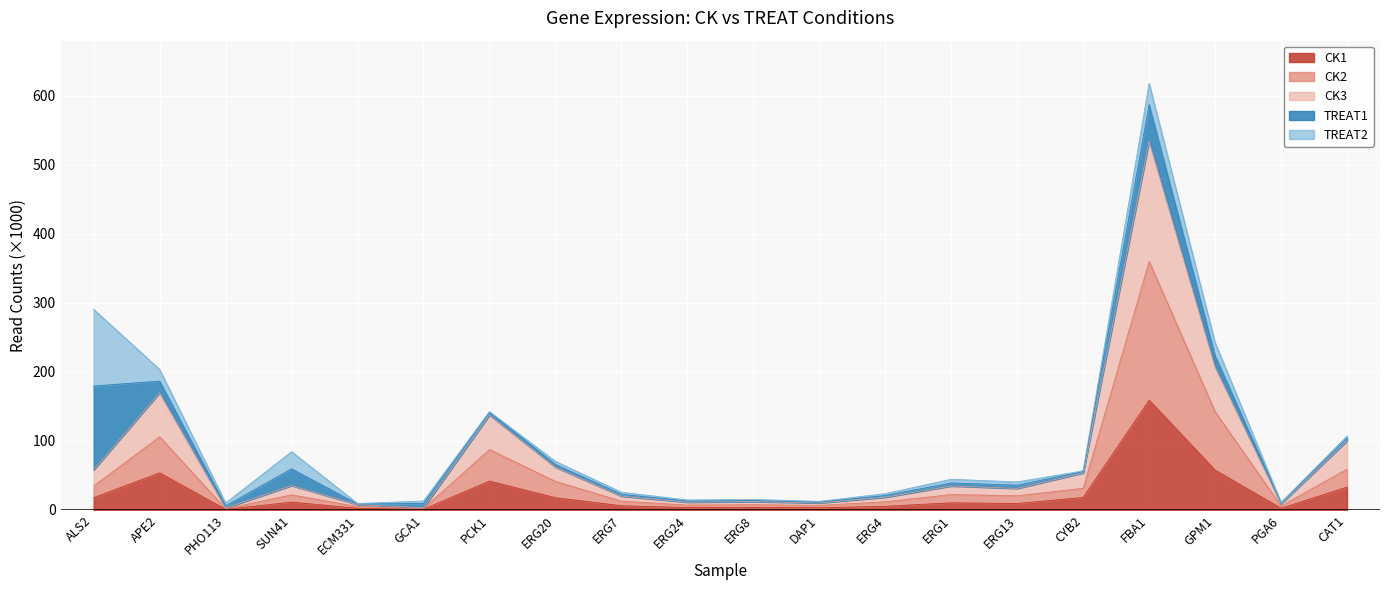

At which label does CK1 reach its peak?

FBA1